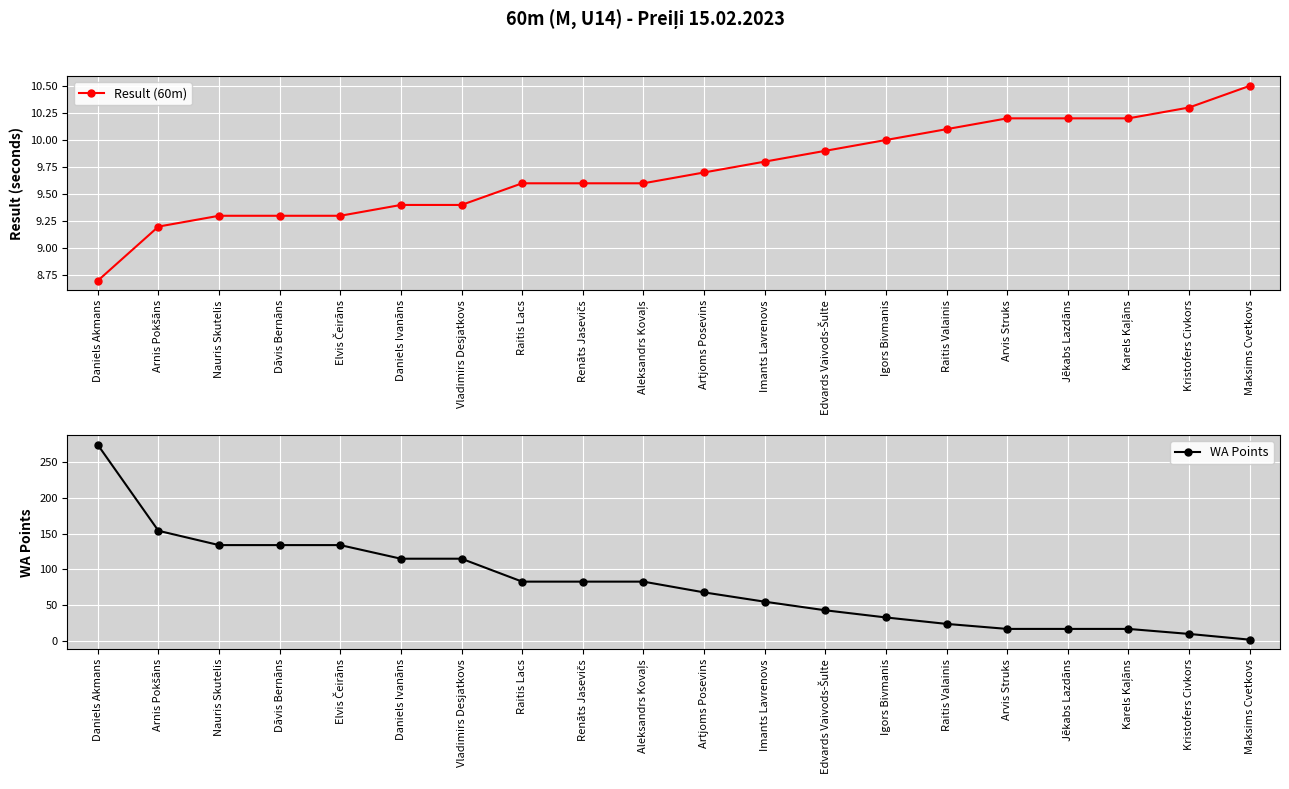

Reading left to right, extract all data points from this chart.

Result (60m): 8.7	9.2	9.3	9.3	9.3	9.4	9.4	9.6	9.6	9.6	9.7	9.8	9.9	10.0	10.1	10.2	10.2	10.2	10.3	10.5
WA Points: 274.0	154.0	134.0	134.0	134.0	115.0	115.0	83.0	83.0	83.0	68.0	55.0	43.0	33.0	24.0	17.0	17.0	17.0	10.0	2.0